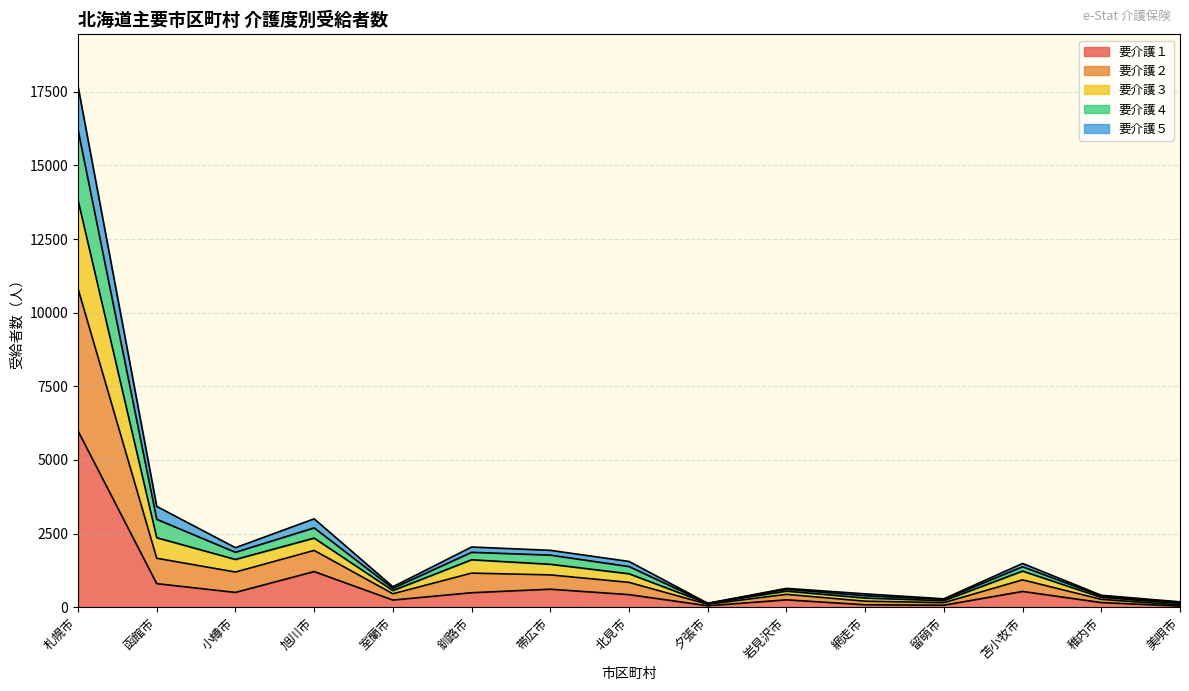

At which label does 要介護１ reach its peak?

札幌市